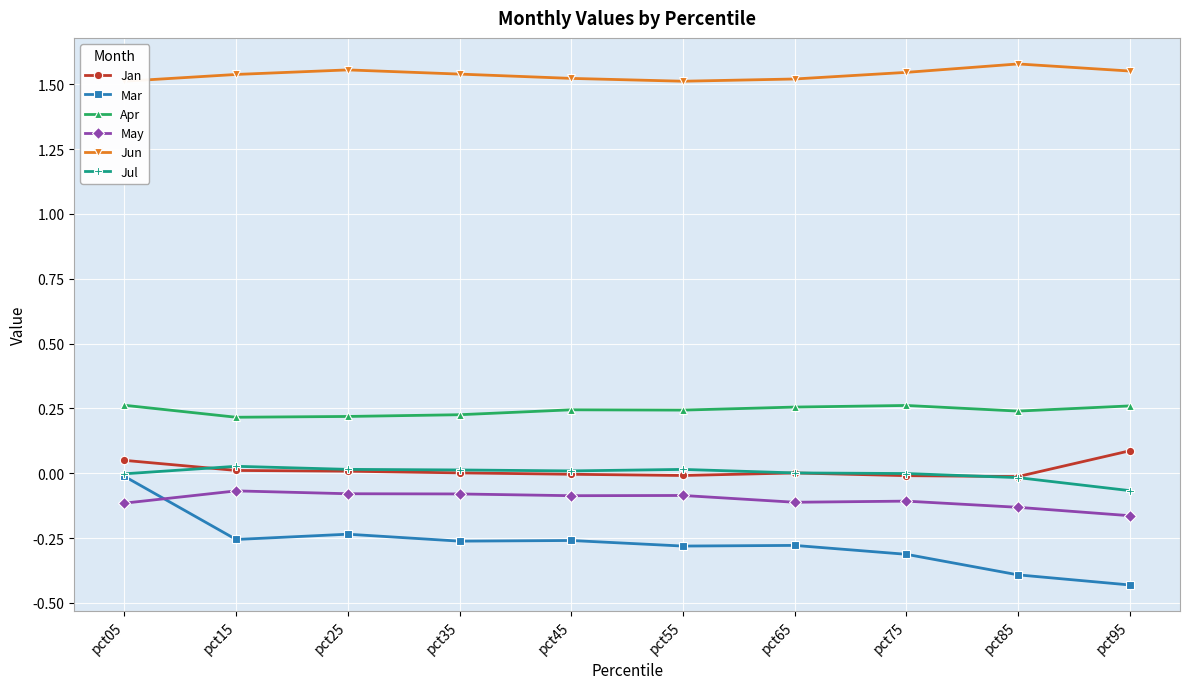

How many interior local peaks does the Jun series have?

2